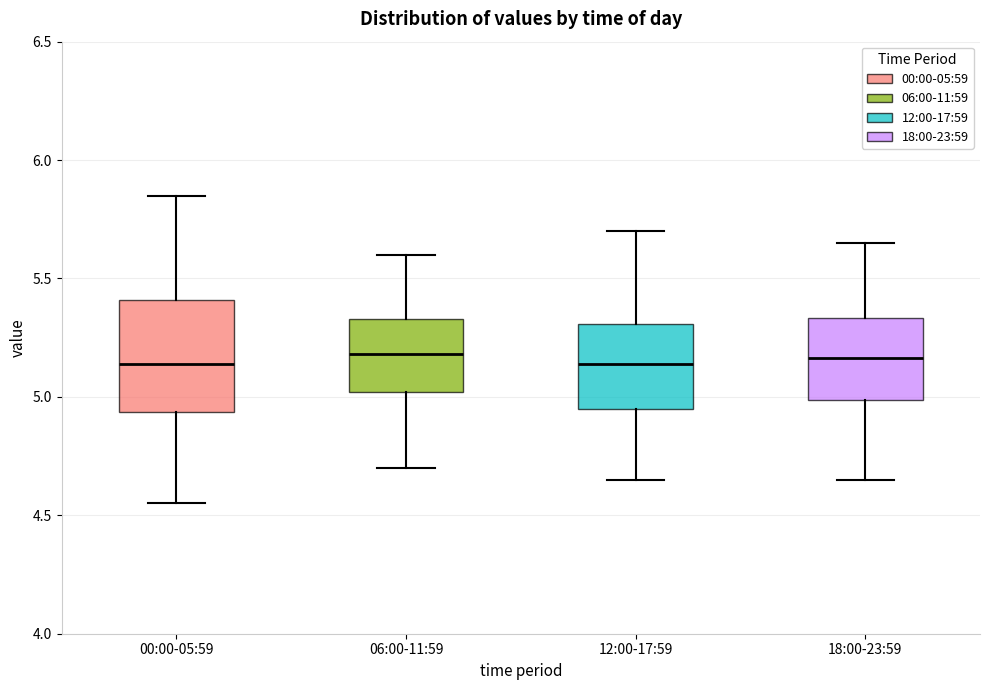

Where does the upper whisker of the box for 00:00-05:59 end on the y-axis? The values are not printed on the chart, so give them approximately, as read against the axis.

5.85